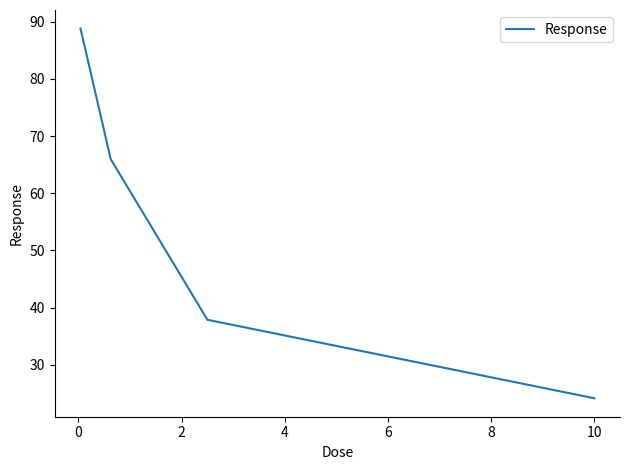

What is the difference between the maximum and second lowest values?

50.9